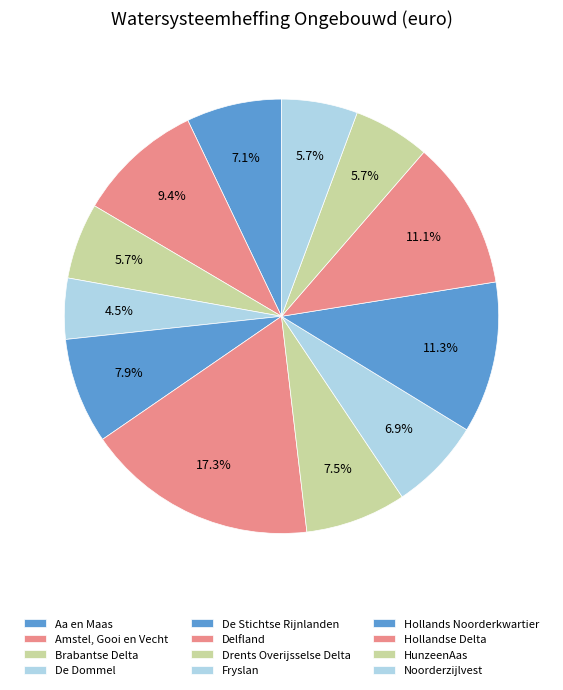

The Amstel, Gooi en Vecht slice represents 9% of the pie. True or false?

True